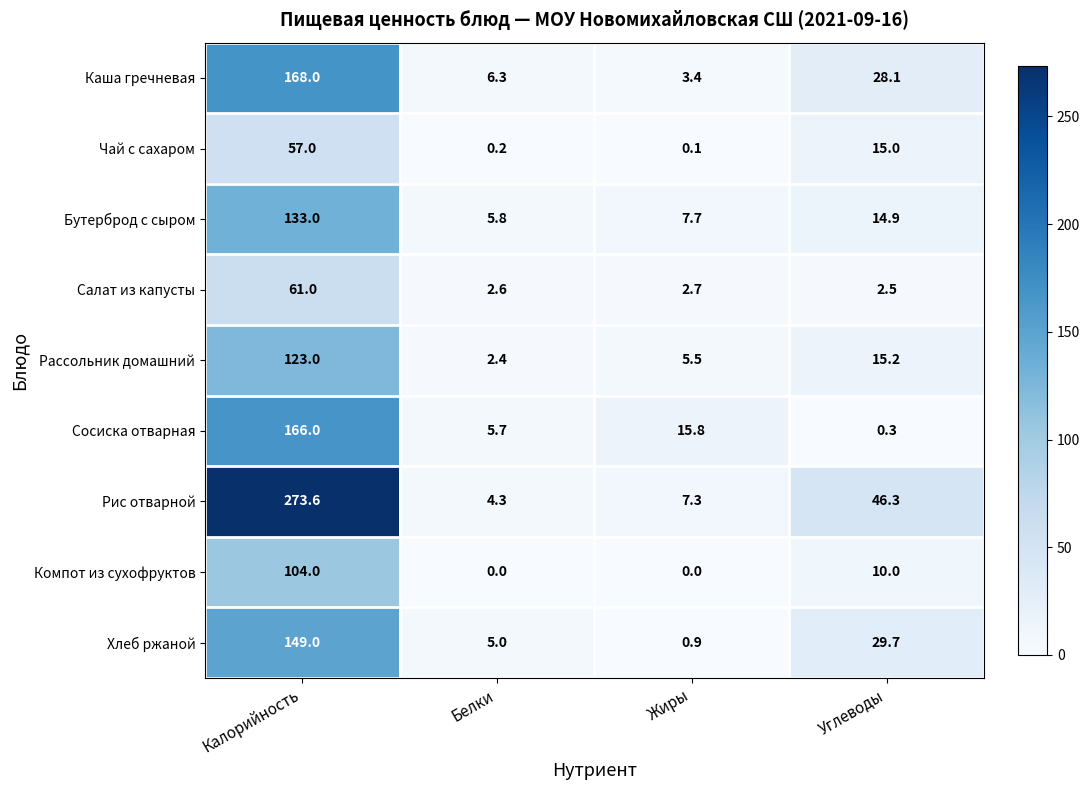

What is the sum of the Чай с сахаром values at Жиры and Калорийность?

57.1